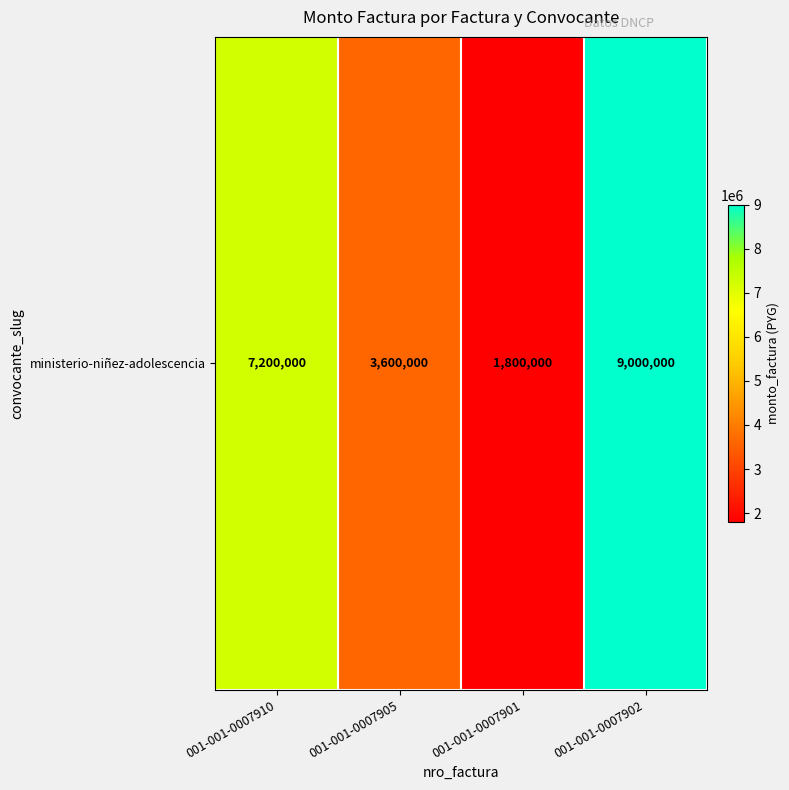

What is the approximate value at 001-001-0007905, to the nearest 10?

3600000